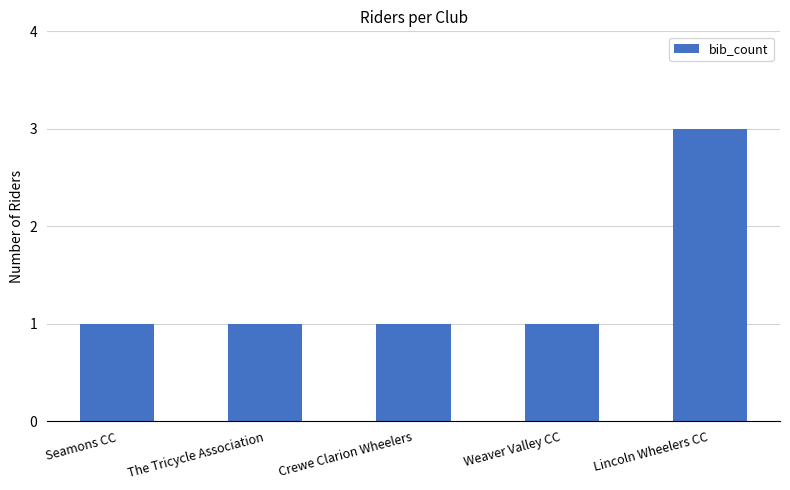

What is the value of the 4th bar from the left?

1